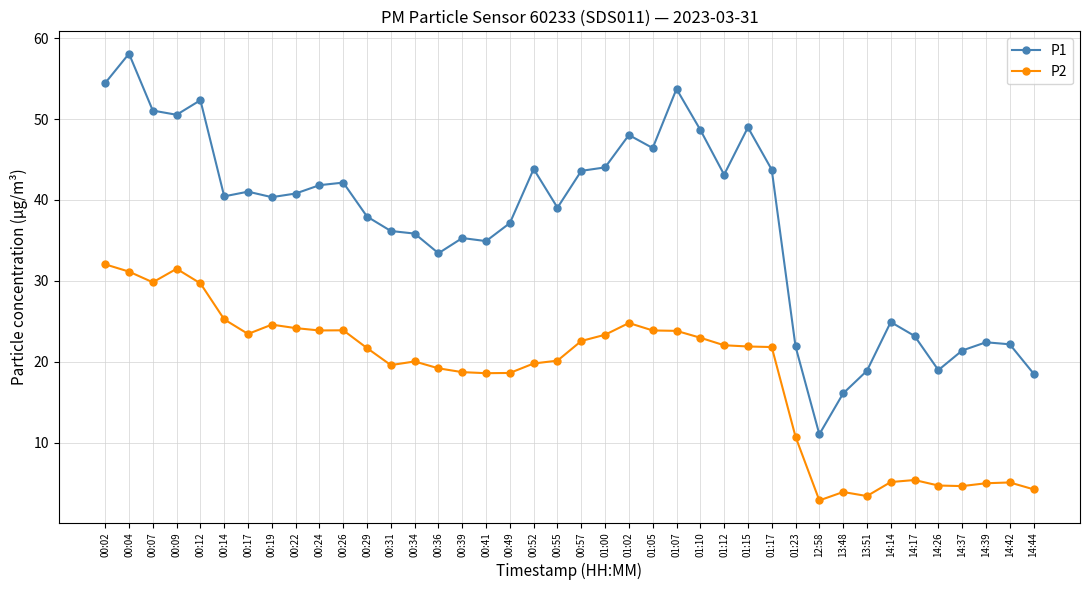

True or false: P2 and P1 intersect in this chart.

False